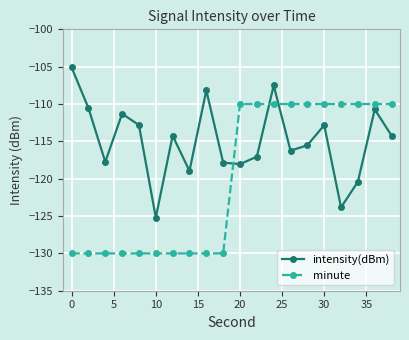

True or false: intensity(dBm) and minute intersect in this chart.

True